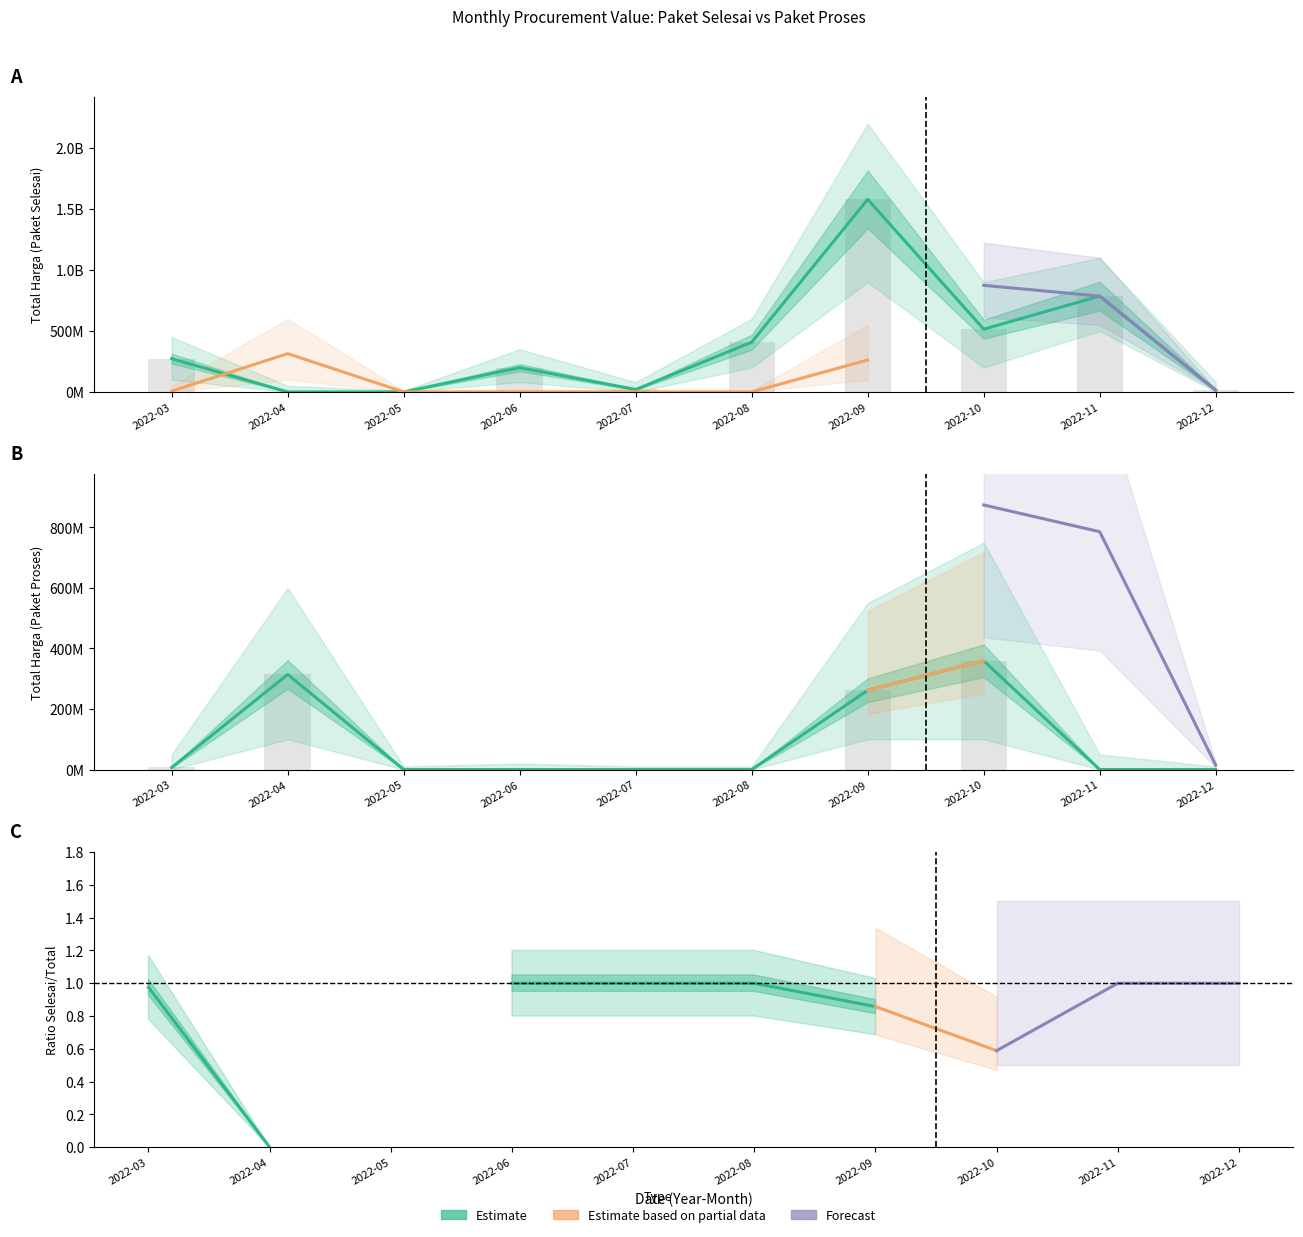

Rank the series by their average value, from lowest to highest.

Total Harga (Paket Proses), Total Harga (Paket Selesai)